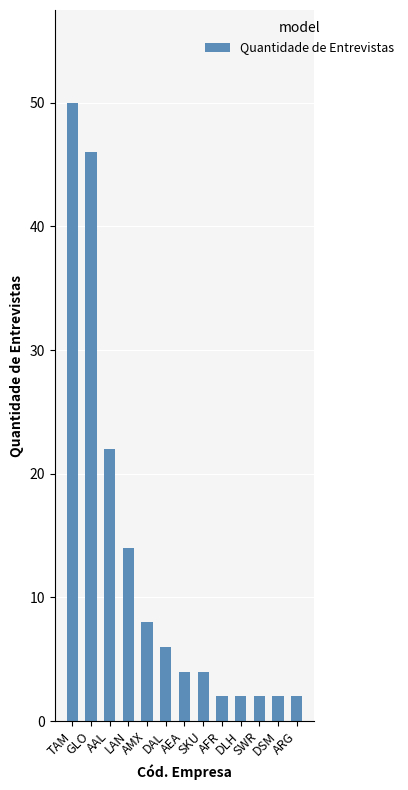

The value at DSM is 2. True or false?

True